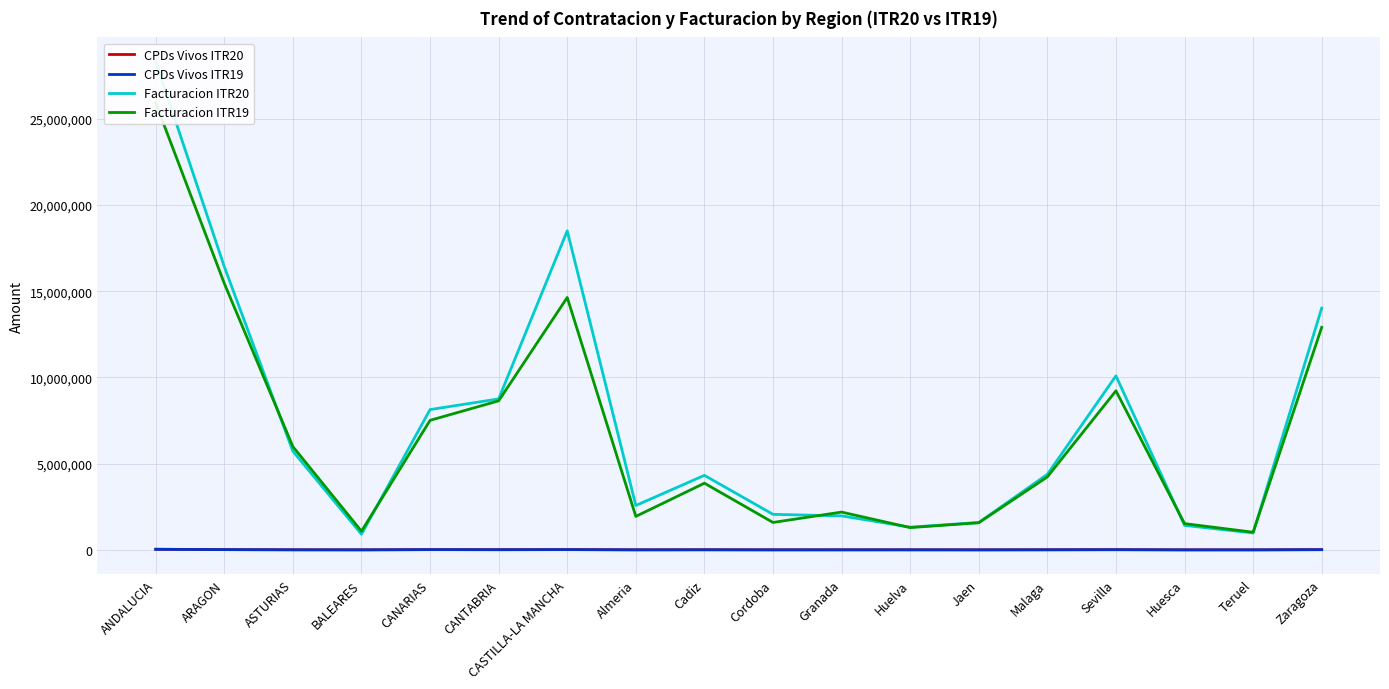

What position from the left is Cordoba?

10